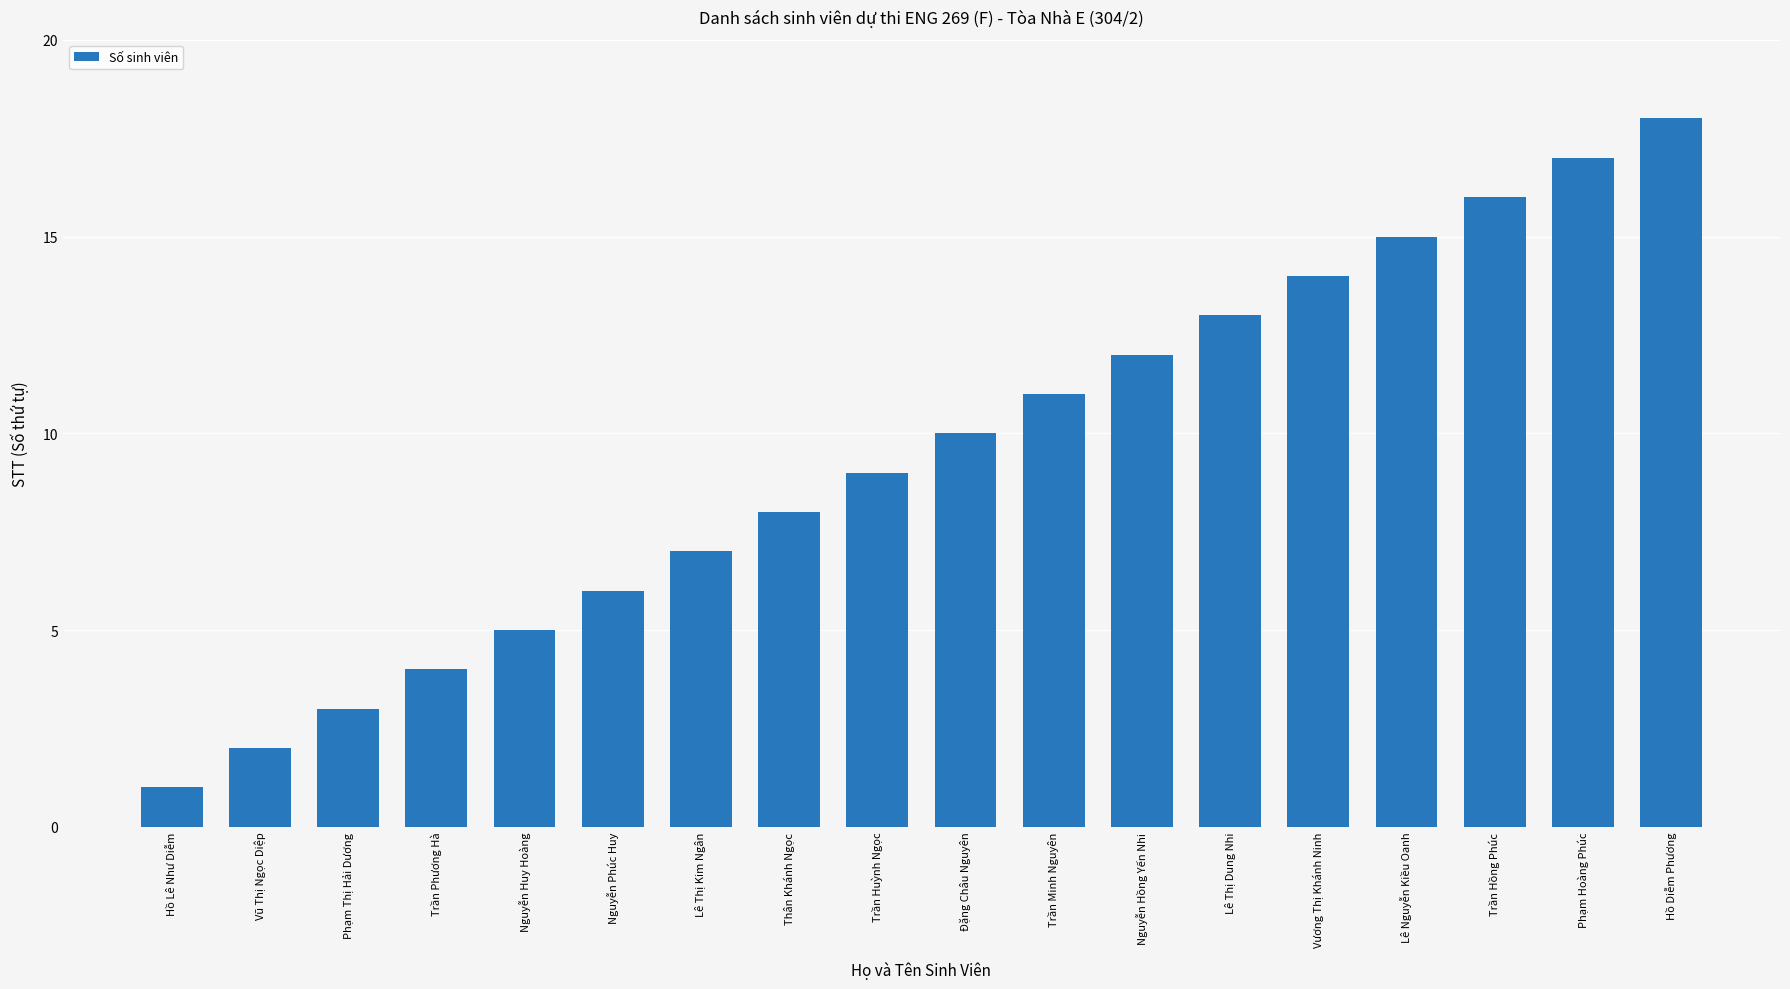

Which category has the highest value across all series?

Hồ Diễm Phương